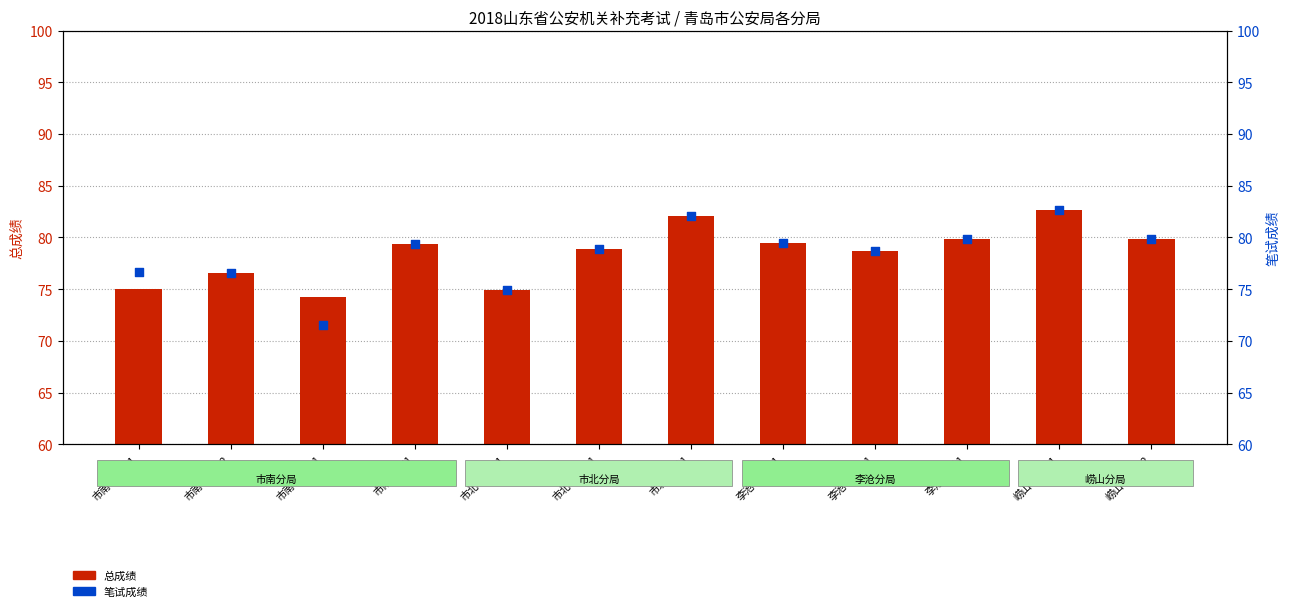

Which series has the largest Y range (max minus min)?

笔试成绩